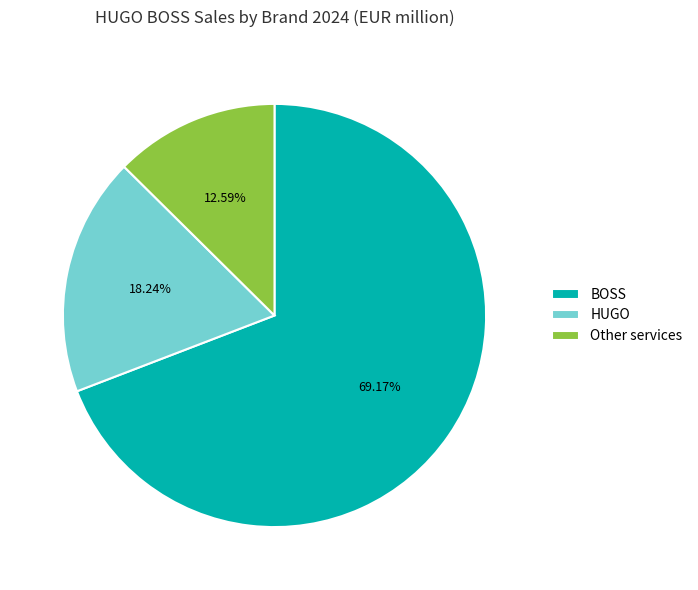

What is the ratio of the value at Other services to the value at HUGO?

0.7